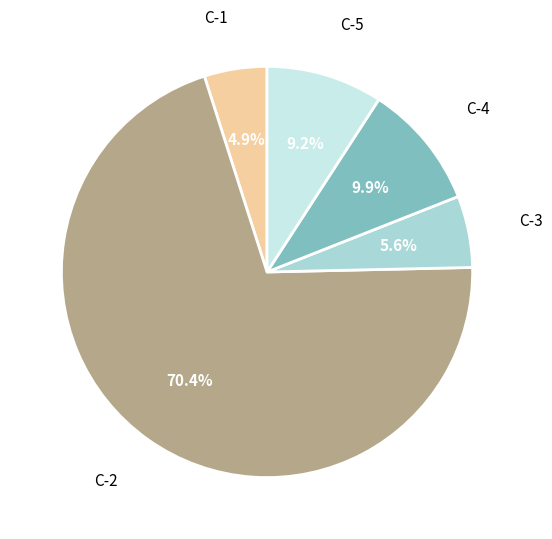

Is there a majority slice in this chart?

Yes